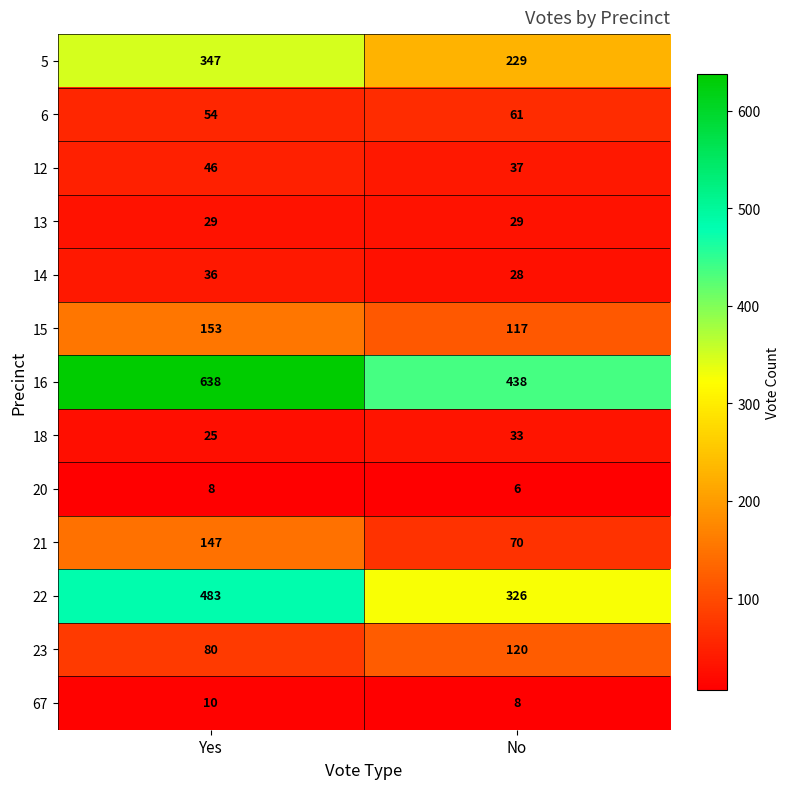

The value of 67 at No is 8. True or false?

True